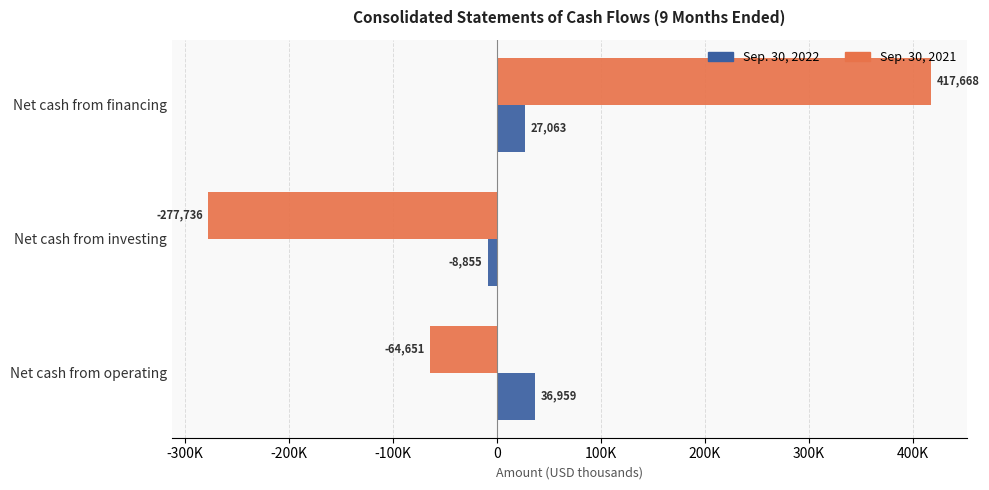

What is the greatest value displayed?

417668